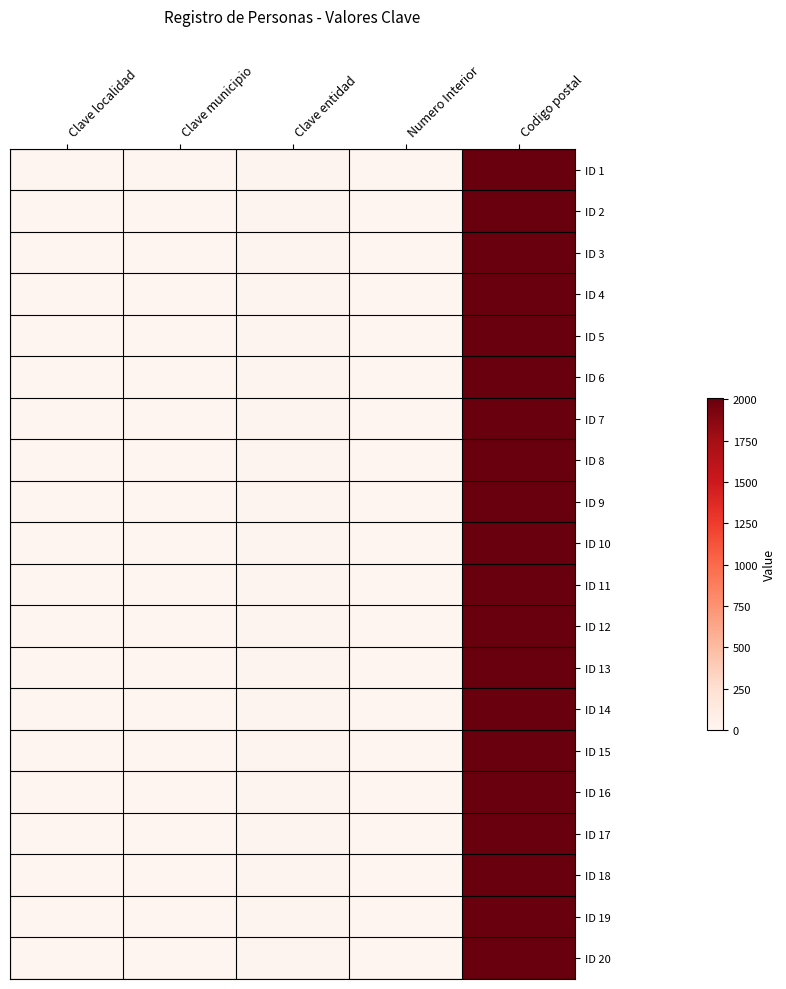

How many data points does each series have?

5